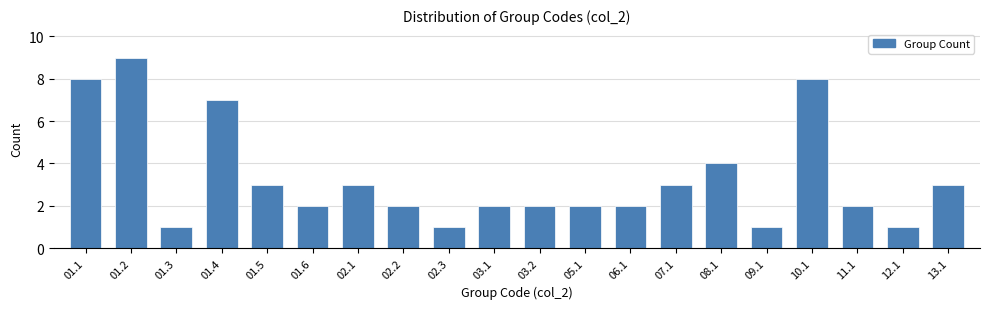

Reading left to right, extract all data points from this chart.

01.1=8	01.2=9	01.3=1	01.4=7	01.5=3	01.6=2	02.1=3	02.2=2	02.3=1	03.1=2	03.2=2	05.1=2	06.1=2	07.1=3	08.1=4	09.1=1	10.1=8	11.1=2	12.1=1	13.1=3